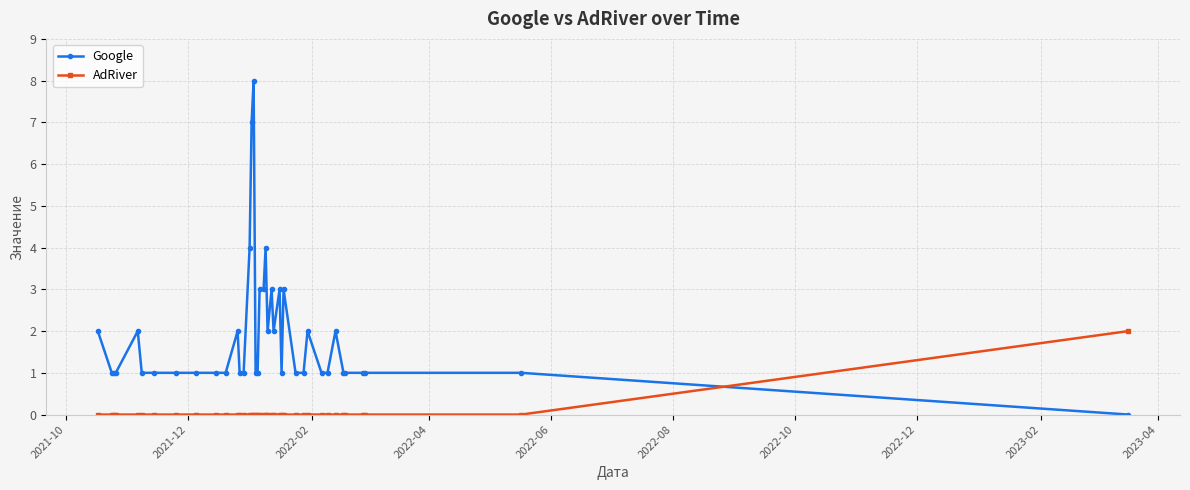

Which series has the largest total across all categories?

Google